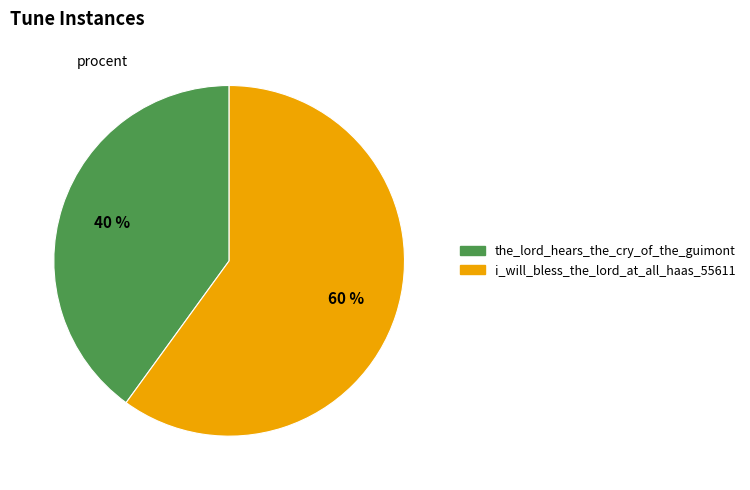

Which slice is the smallest?

the_lord_hears_the_cry_of_the_guimont